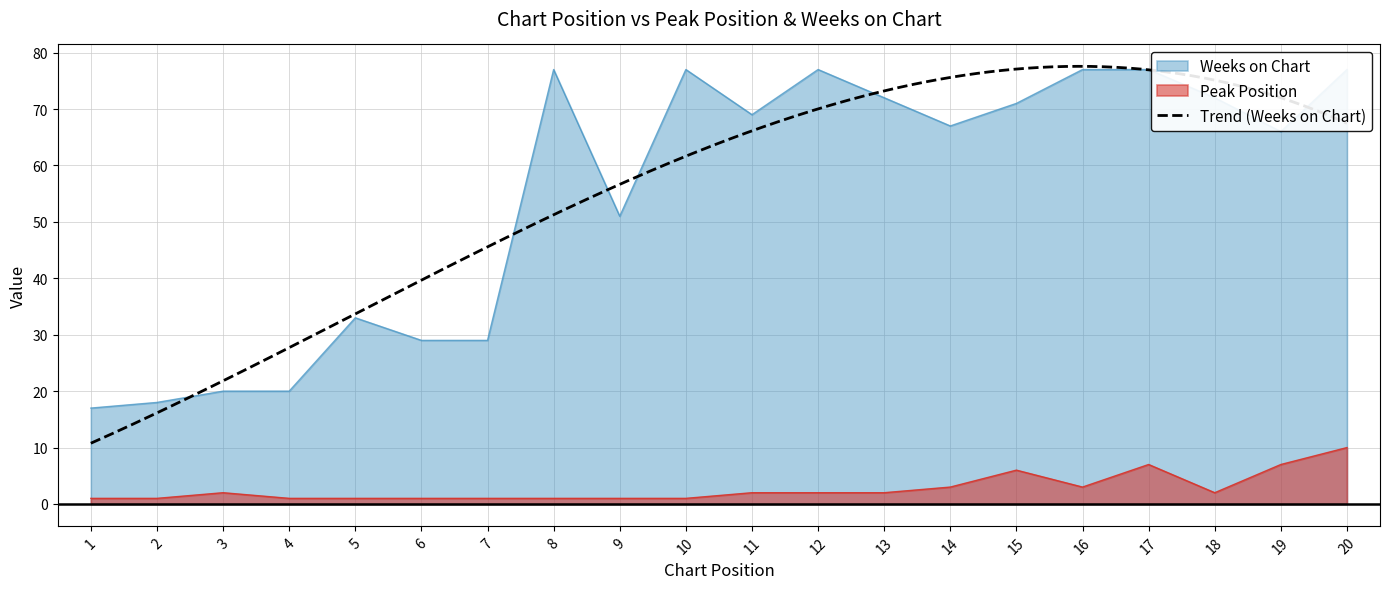

Which series has the largest range (max minus min)?

Weeks on Chart